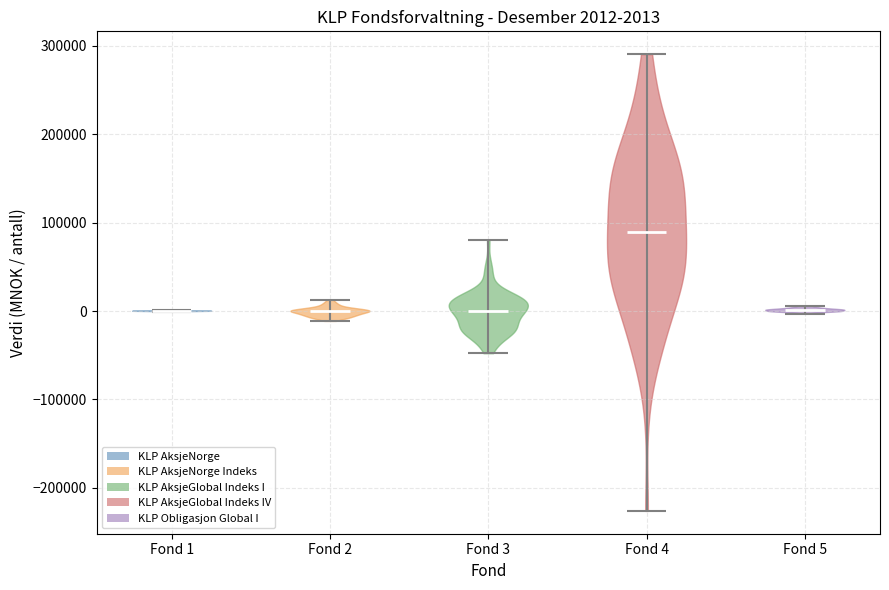

Which violin has the highest median line?

Fond 4